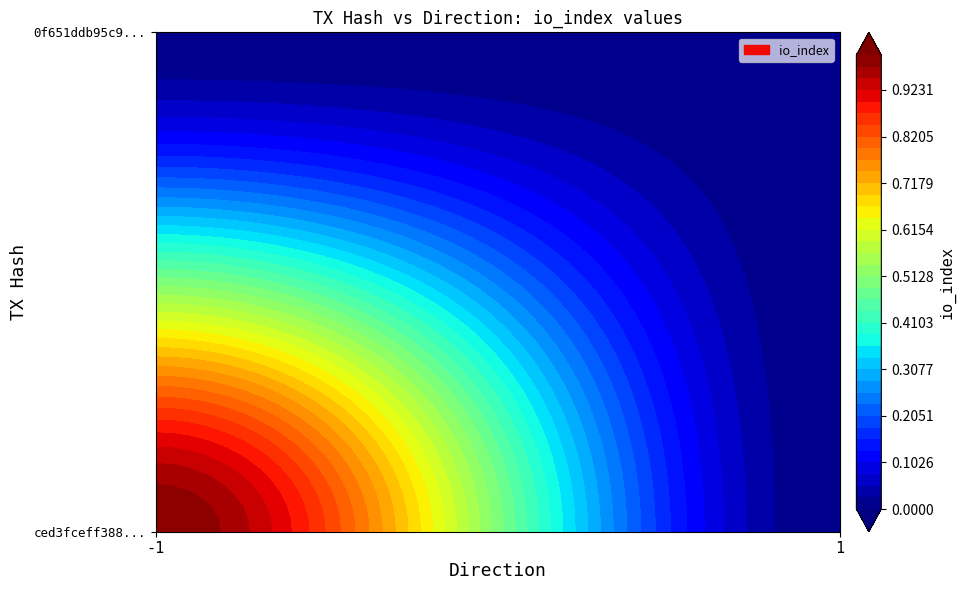

Reading left to right, extract all data points from this chart.

ced3fceff388304ffdb5dd909ce36c535d6f519: 1	0
0f651ddb95c9c5a597073c7894aef2165292800: 0	0